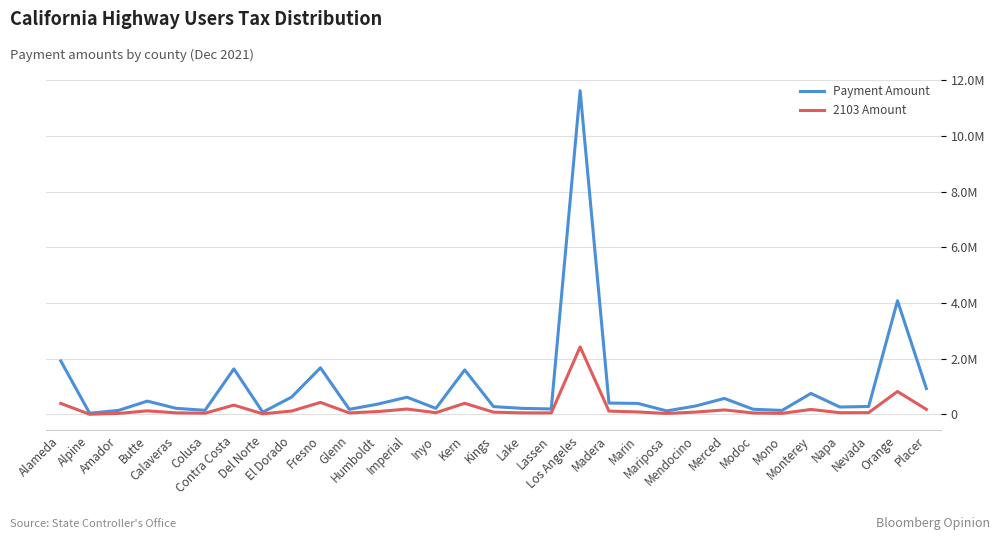

Is this an area chart (filled region under the line)?

No